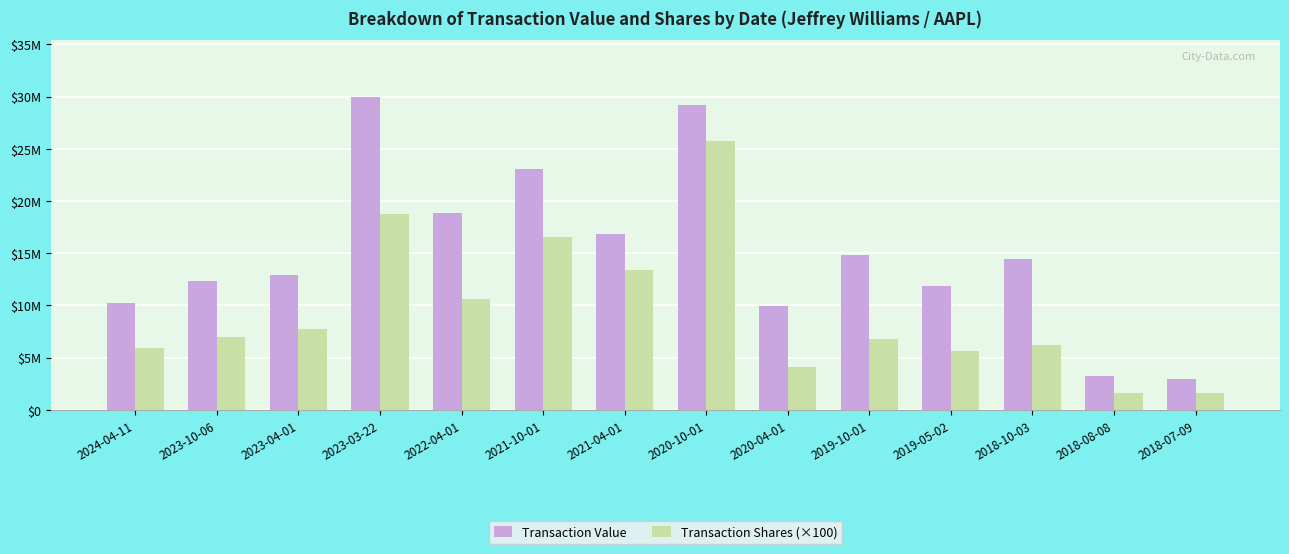

Rank the series by their average value, from lowest to highest.

Transaction Shares (×100), Transaction Value